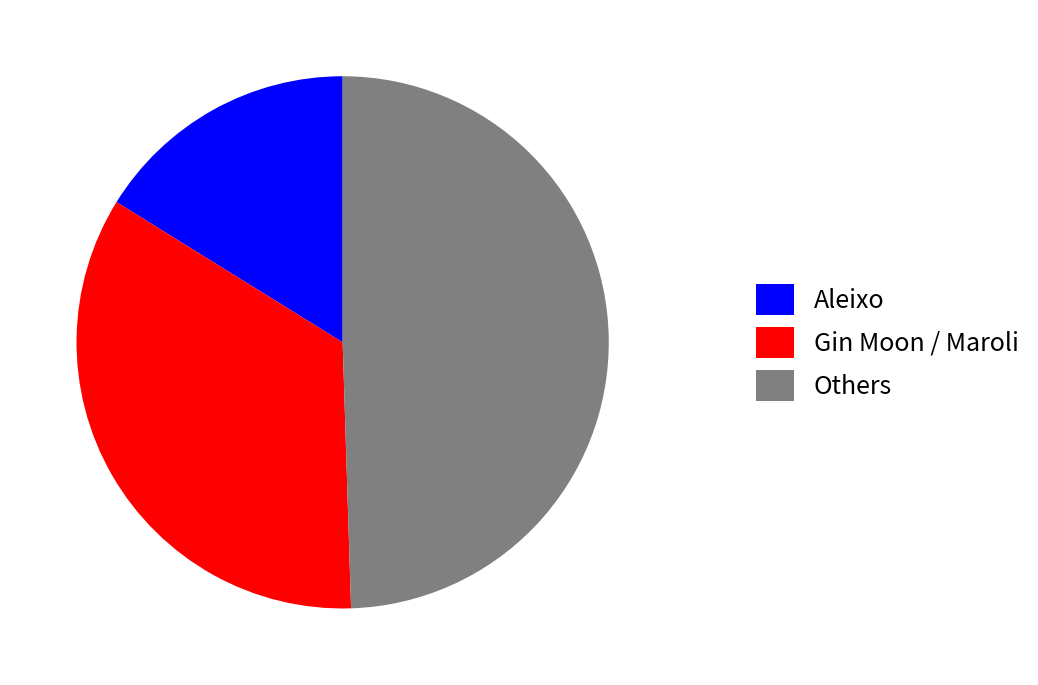

Do Gin Moon / Maroli and Aleixo together represent more than half of the pie?

Yes